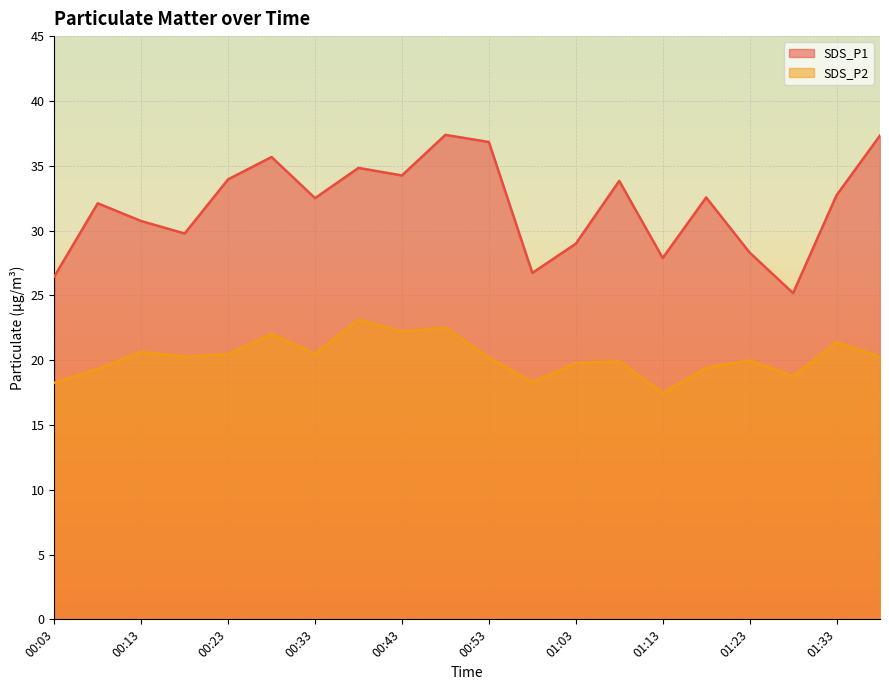

The SDS_P2 series shows 18.3 at 00:58. True or false?

True